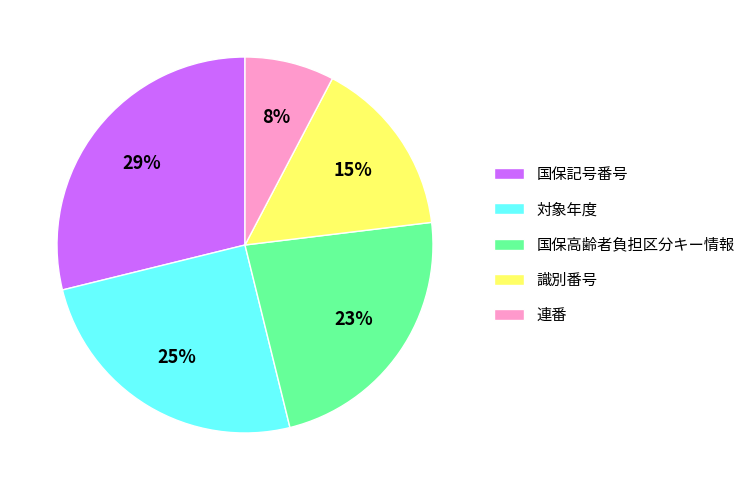

Is the sum of 国保記号番号 and 連番 greater than half?

No